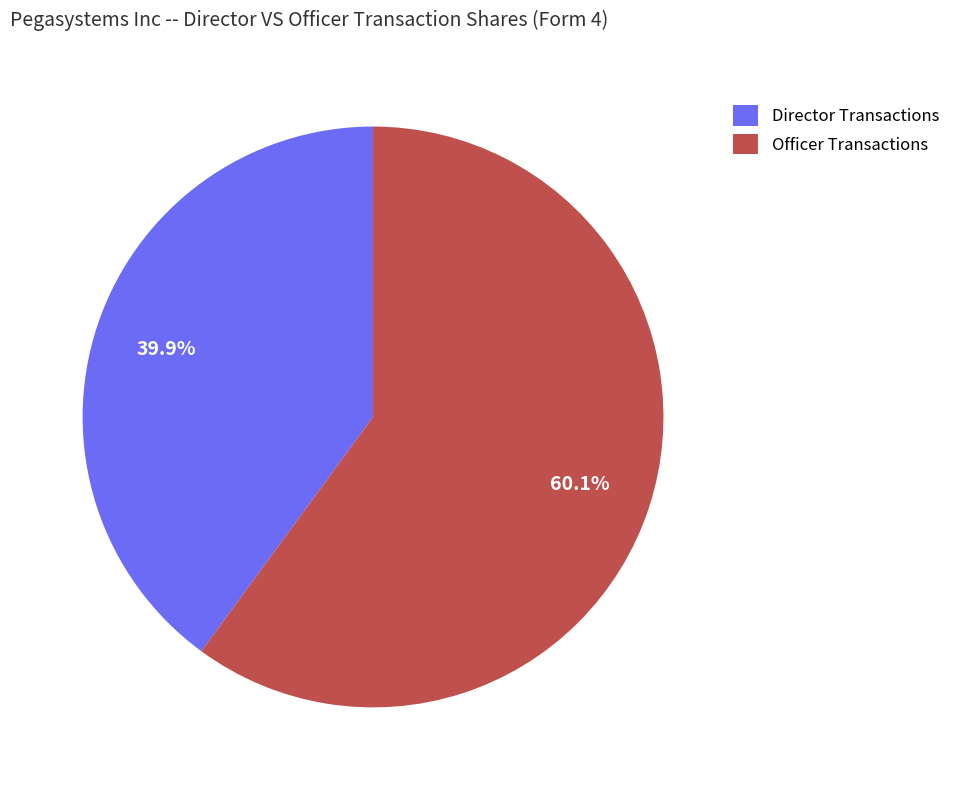

How many slices are in this pie chart?

2